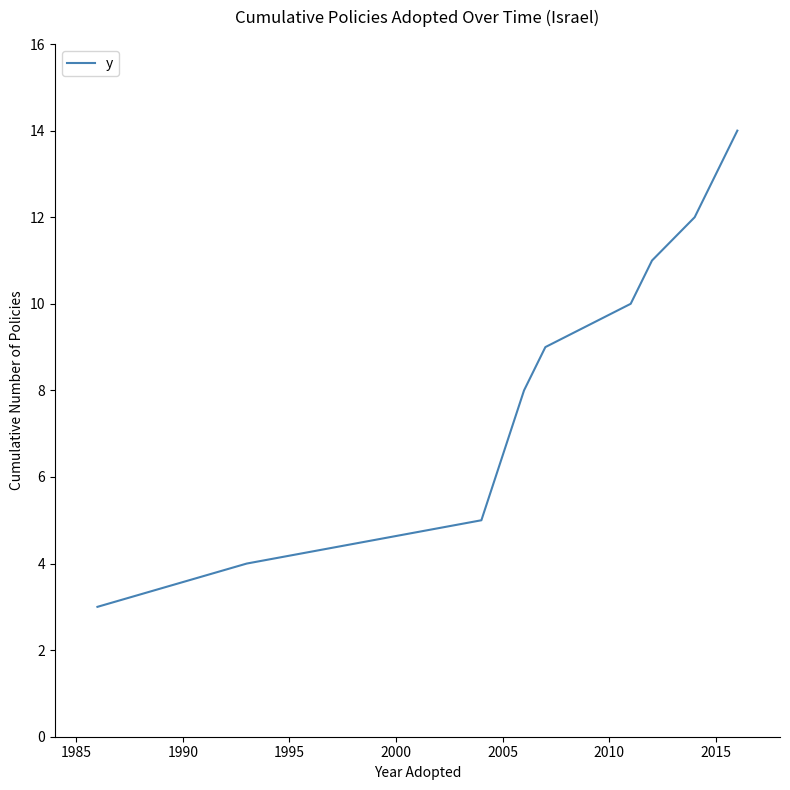

What is the difference between the maximum and minimum values?

11